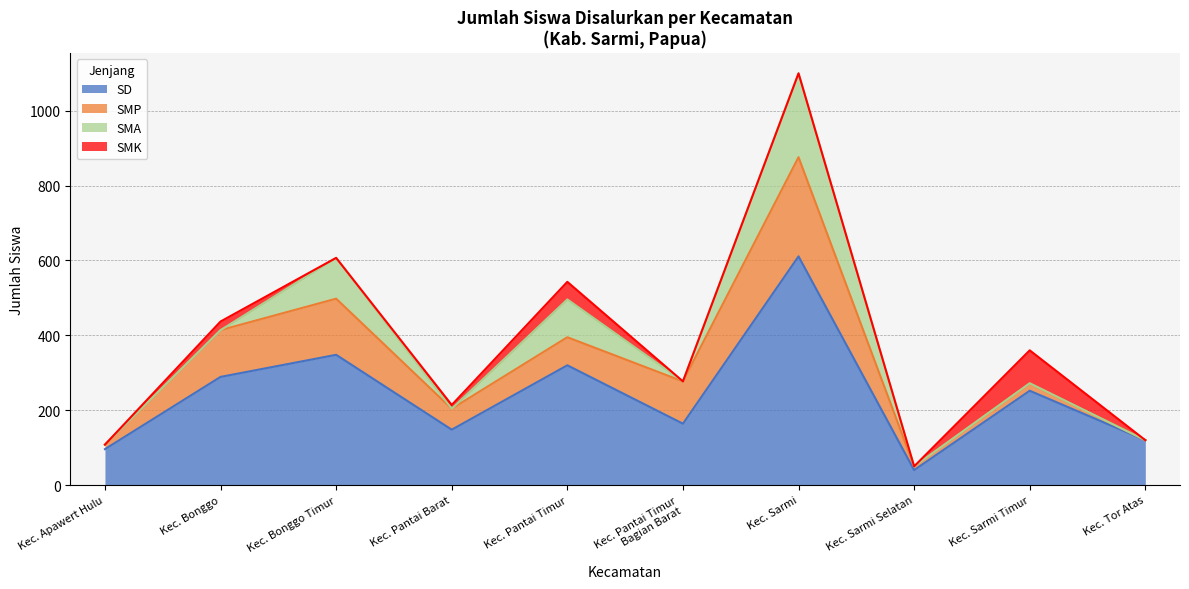

Is the value of SMA at Kec. Tor Atas greater than the value of SMP at Kec. Bonggo?

No